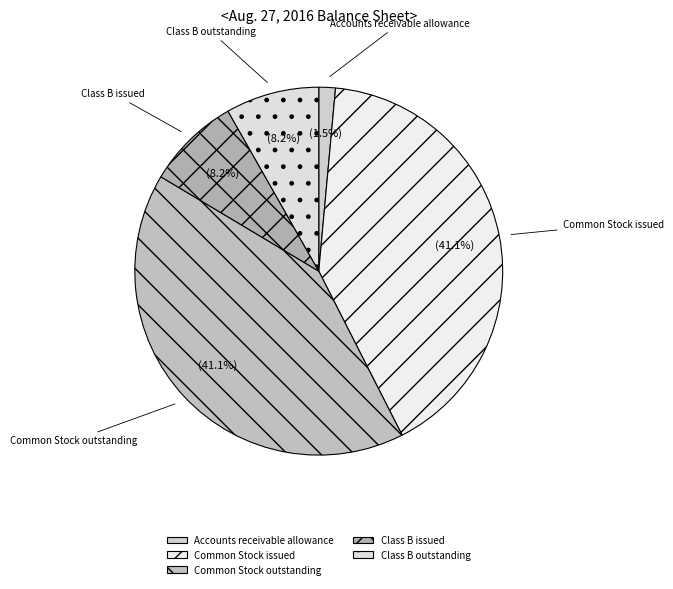

The Class B outstanding slice represents 8% of the pie. True or false?

True